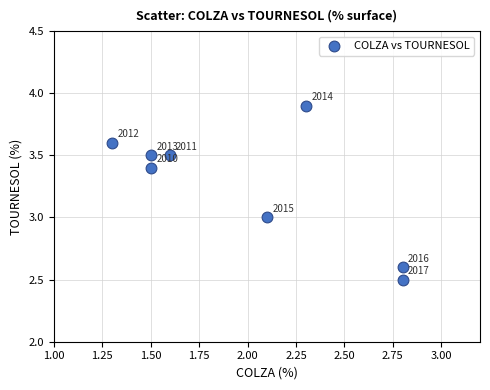

What is the range of Y values (max minus min)?

1.4